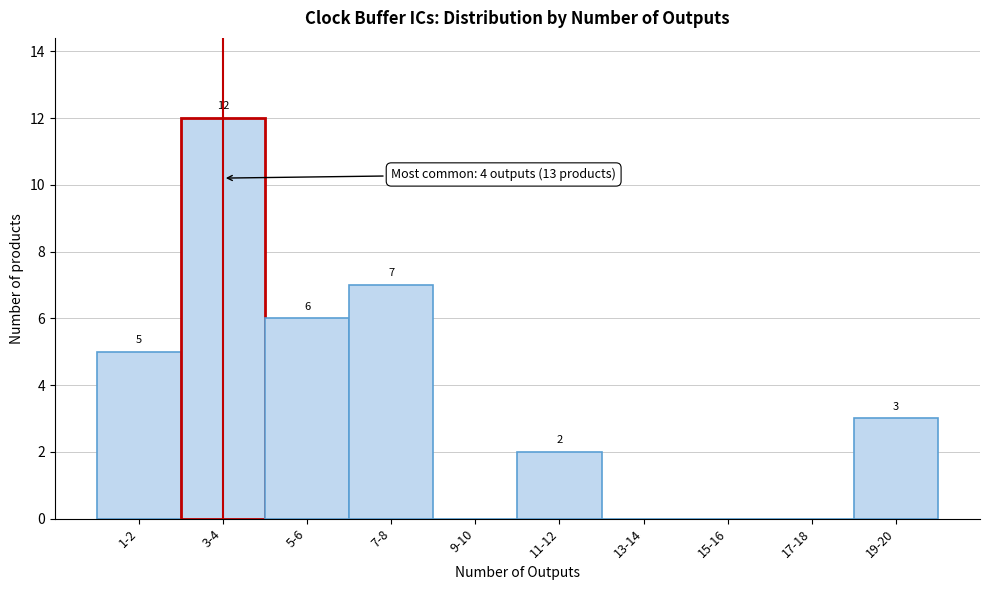

Reading left to right, transcribe all the data shown in this chart.

1-2=5	3-4=12	5-6=6	7-8=7	9-10=0	11-12=2	13-14=0	15-16=0	17-18=0	19-20=3